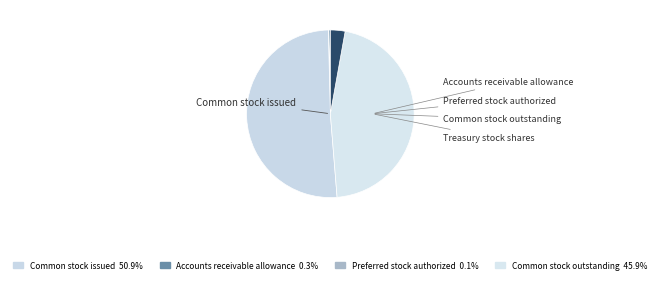

Rank the categories by value from highest to lowest.

Common stock issued, Common stock outstanding, Treasury stock shares, Accounts receivable allowance, Preferred stock authorized